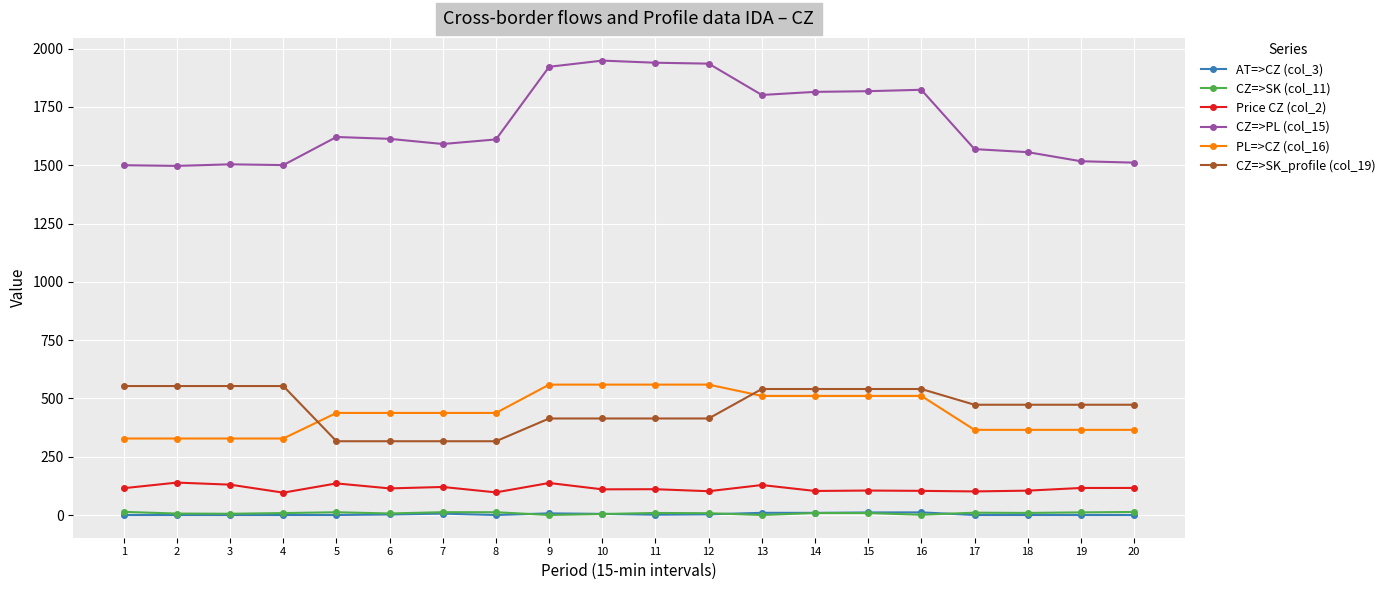

What is the maximum value shown in the chart?

1948.5